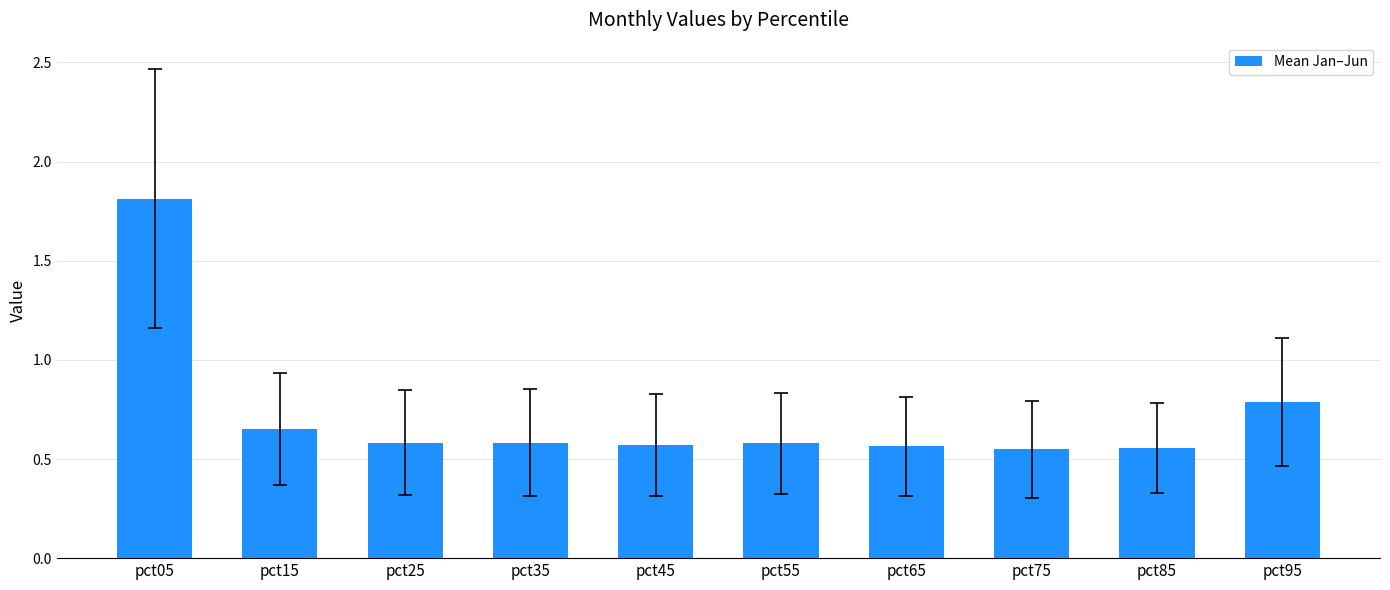

The value at pct95 is 1.1. True or false?

False